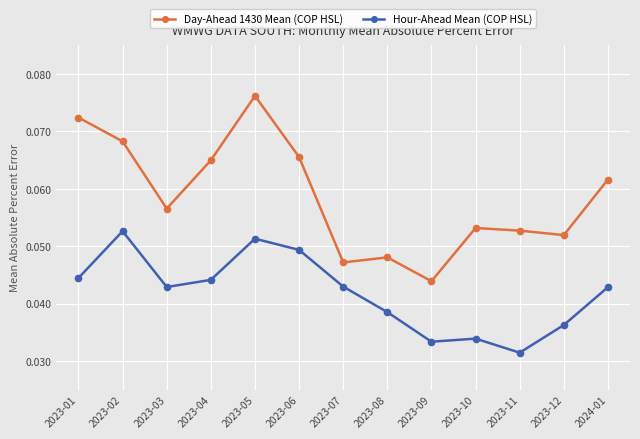

List the series in order of their overall mean, lowest first.

Hour-Ahead Mean (COP HSL), Day-Ahead 1430 Mean (COP HSL)